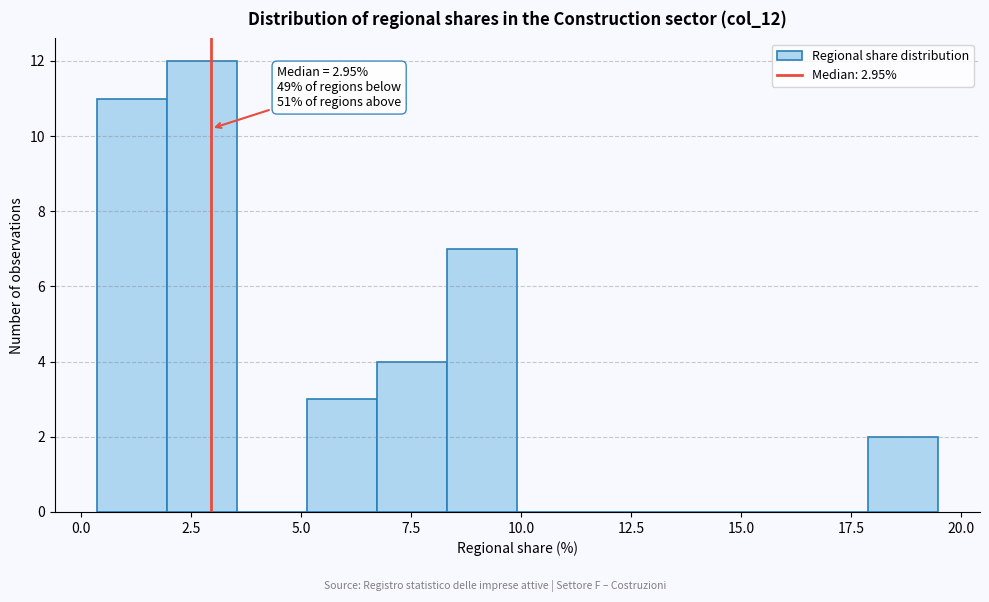

Read against the x-axis, roughly where is the centre of the tallest bar?

2.5